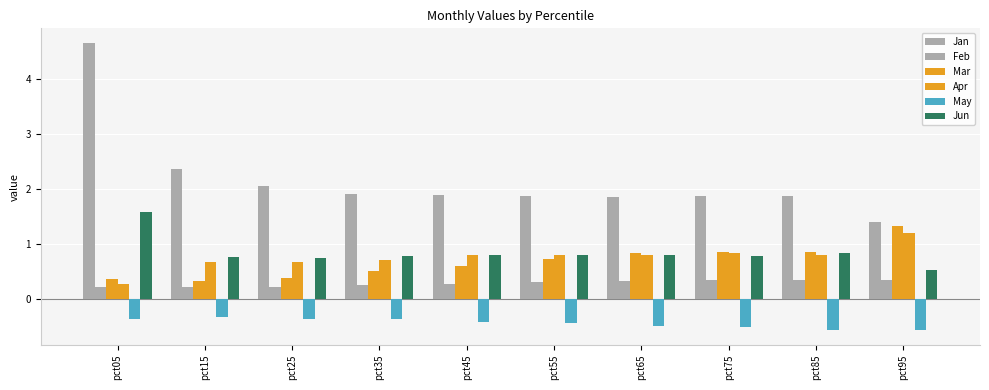

Reading left to right, what are all the values shown in this chart?

Jan: pct05=4.6	pct15=2.4	pct25=2.1	pct35=1.9	pct45=1.9	pct55=1.9	pct65=1.9	pct75=1.9	pct85=1.9	pct95=1.4
Feb: pct05=0.2	pct15=0.2	pct25=0.2	pct35=0.3	pct45=0.3	pct55=0.3	pct65=0.3	pct75=0.3	pct85=0.4	pct95=0.4
Mar: pct05=0.4	pct15=0.3	pct25=0.4	pct35=0.5	pct45=0.6	pct55=0.7	pct65=0.8	pct75=0.9	pct85=0.9	pct95=1.3
Apr: pct05=0.3	pct15=0.7	pct25=0.7	pct35=0.7	pct45=0.8	pct55=0.8	pct65=0.8	pct75=0.8	pct85=0.8	pct95=1.2
May: pct05=-0.4	pct15=-0.3	pct25=-0.3	pct35=-0.4	pct45=-0.4	pct55=-0.4	pct65=-0.5	pct75=-0.5	pct85=-0.5	pct95=-0.6
Jun: pct05=1.6	pct15=0.8	pct25=0.8	pct35=0.8	pct45=0.8	pct55=0.8	pct65=0.8	pct75=0.8	pct85=0.8	pct95=0.5